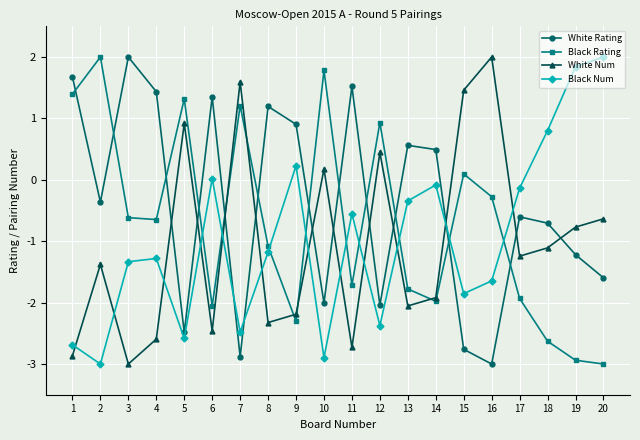

Which category has the highest value in the White Rating series?

3